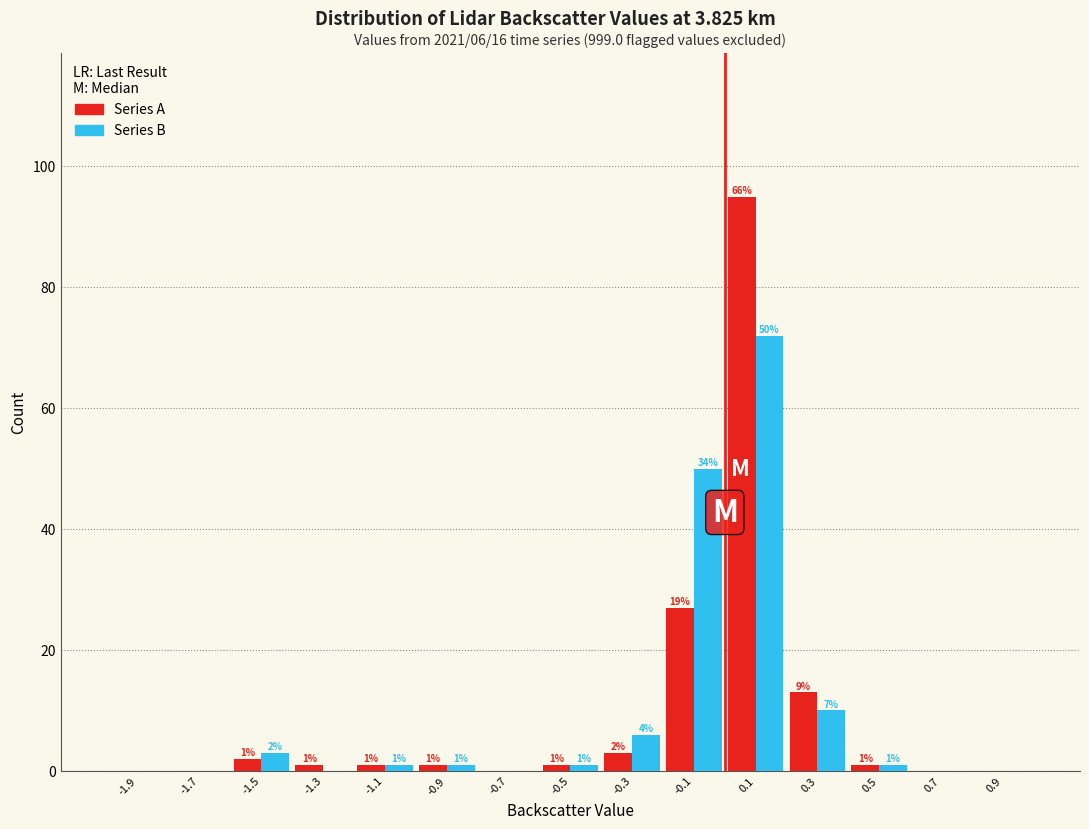

In the Series A series, which range on the x-axis has the tallest bar?

0.0 to 0.2